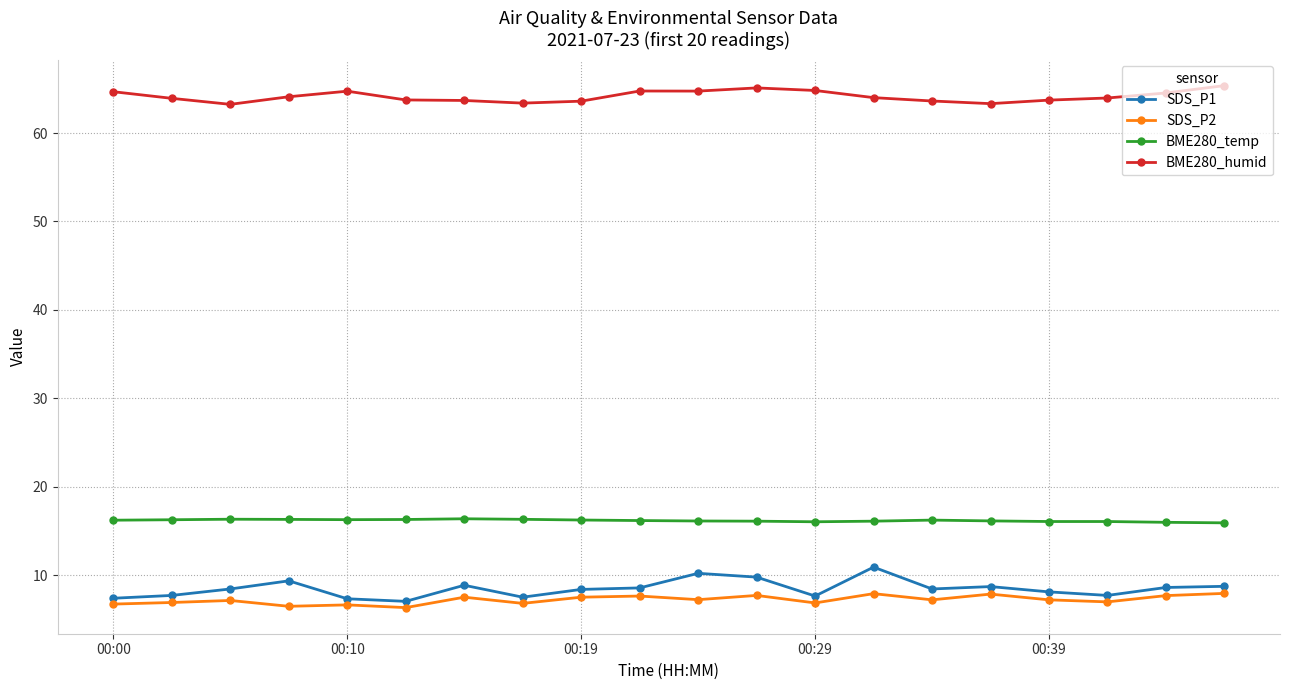

List the series in order of their peak value, highest first.

BME280_humid, BME280_temp, SDS_P1, SDS_P2